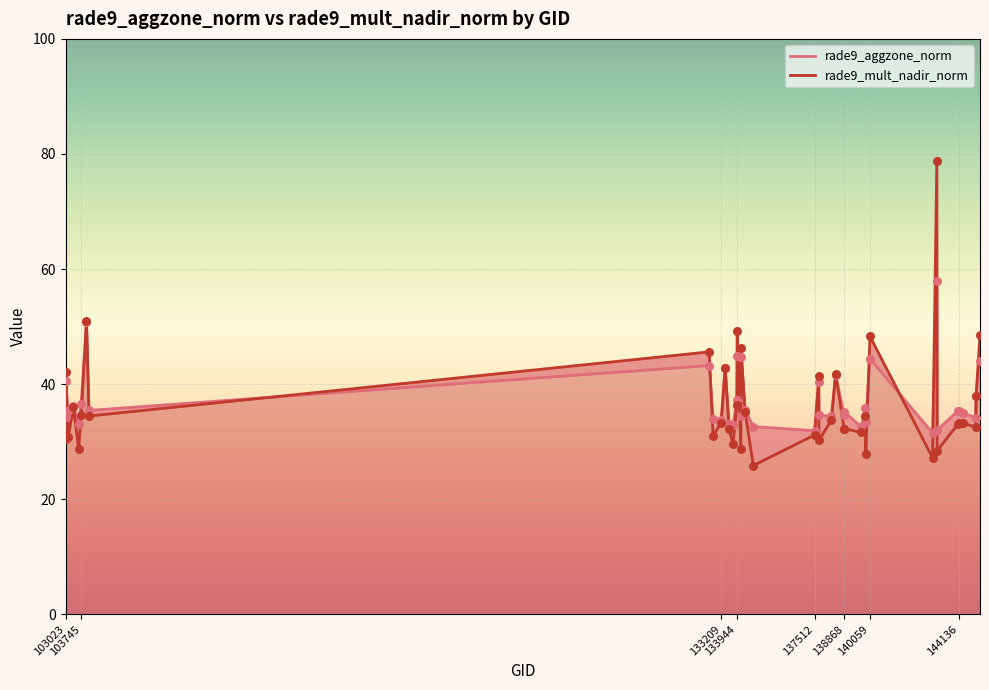

At how many categories does at least one series exceed 54?

1